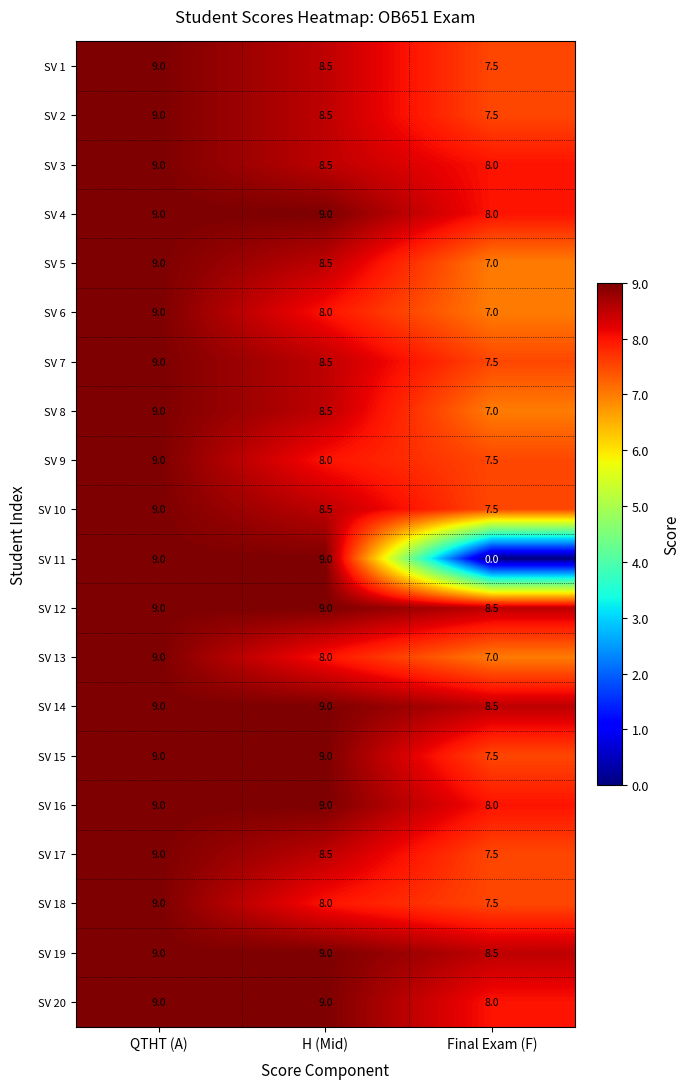

Which series has the largest range (max minus min)?

SV 11